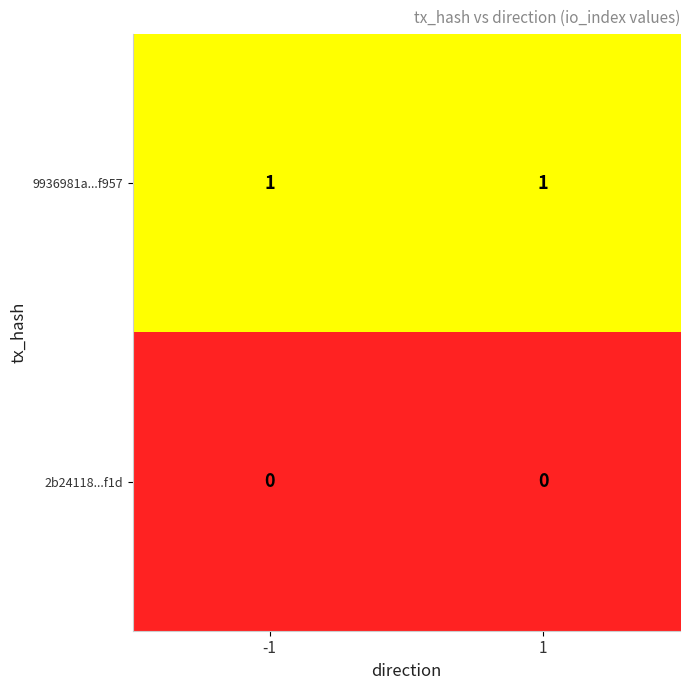

Which series has the largest total across all categories?

9936981a...f957